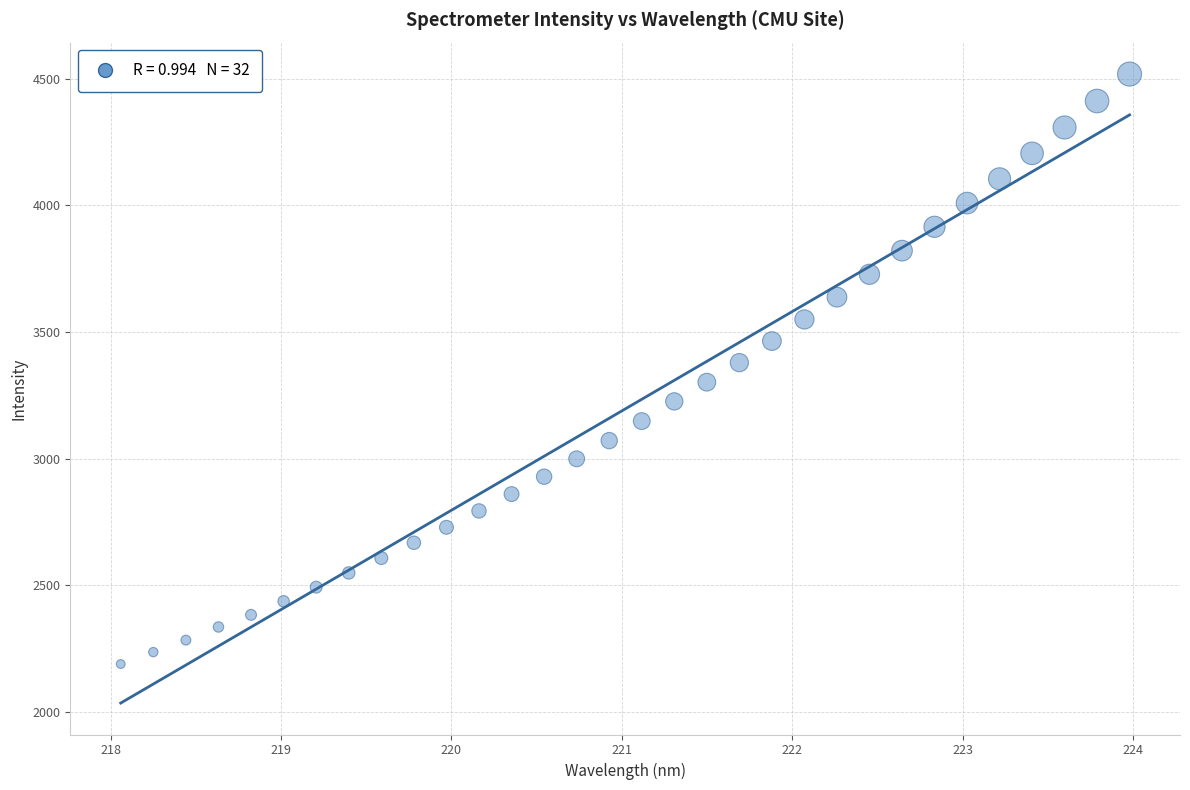

What is the range of X values (max minus min)?

5.9